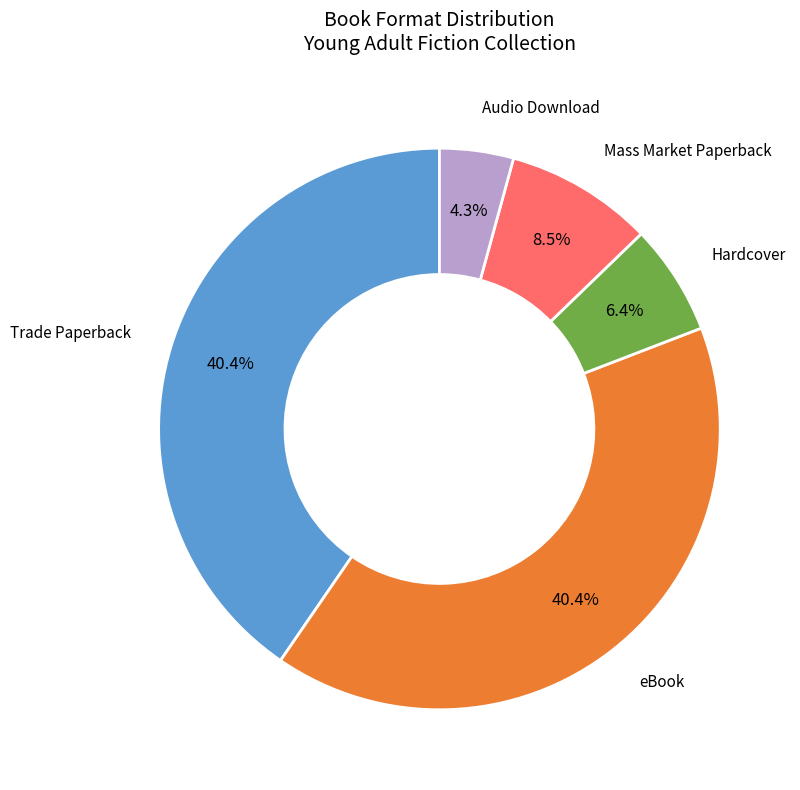

Is there a majority slice in this chart?

No